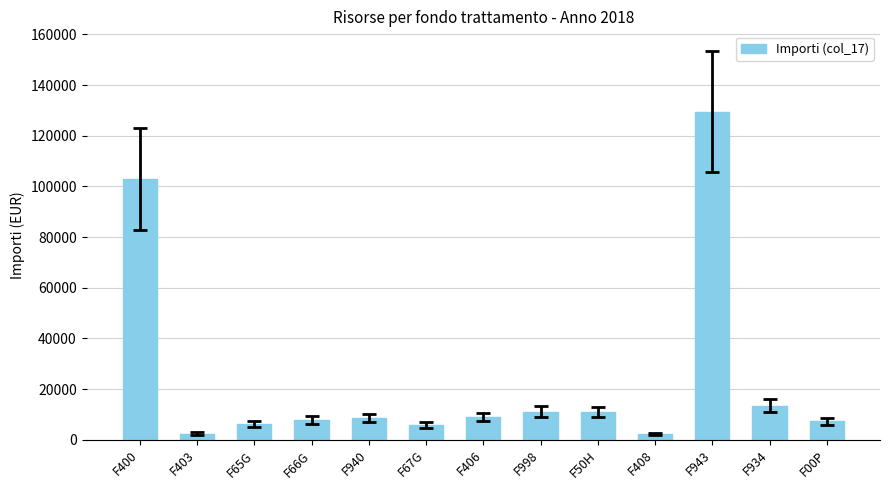

What is the label of the 2nd bar from the right?

F934